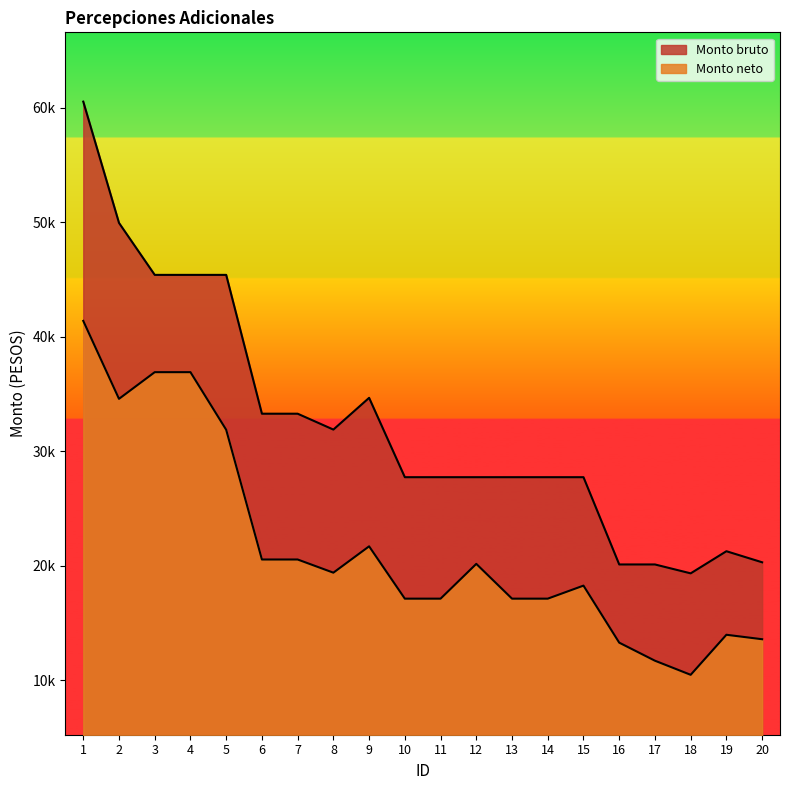

True or false: Monto bruto and Monto neto cross at least once.

False